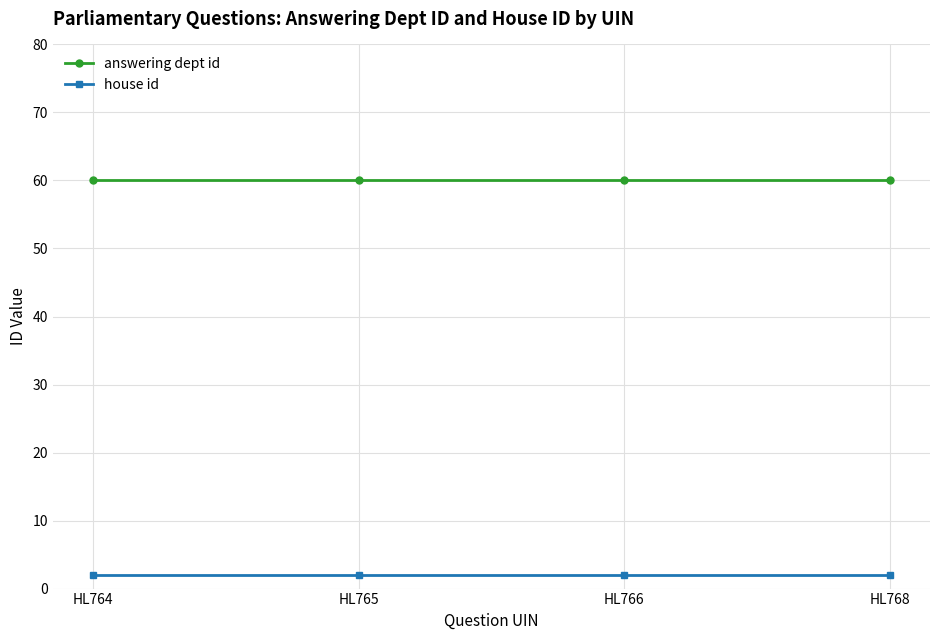

Reading left to right, what are all the values shown in this chart?

answering dept id: HL764=60	HL765=60	HL766=60	HL768=60
house id: HL764=2	HL765=2	HL766=2	HL768=2